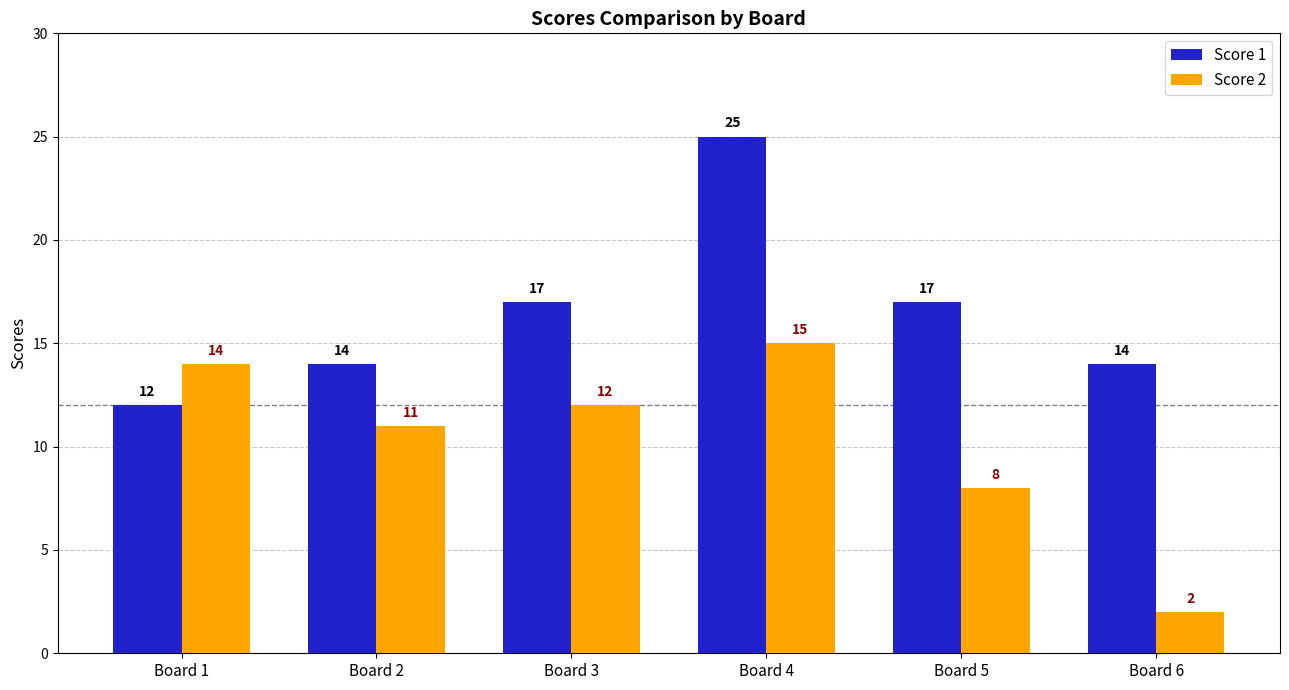

What is the total value across all series at Board 1?

26